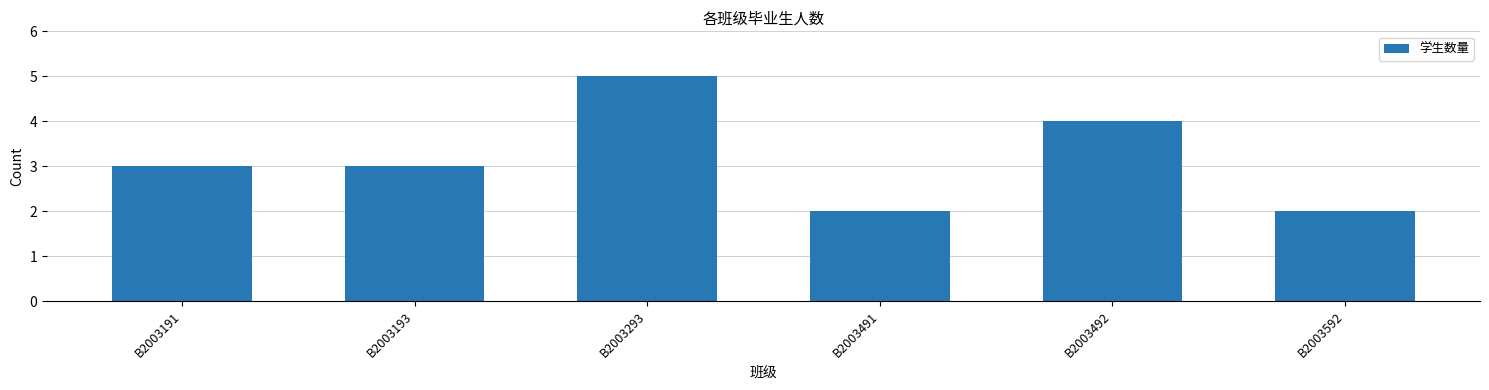

How many bars are there in total?

6